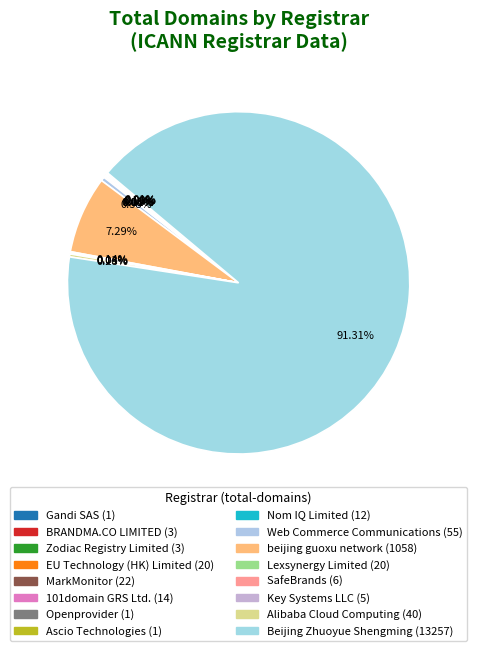

What is the largest slice in the pie chart?

Beijing Zhuoyue Shengming